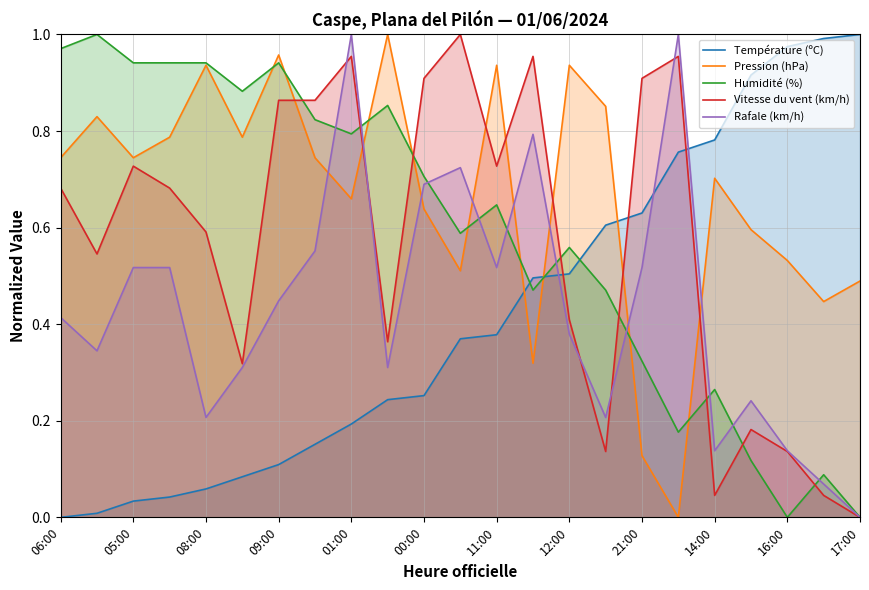

How many categories are shown in the chart?

23